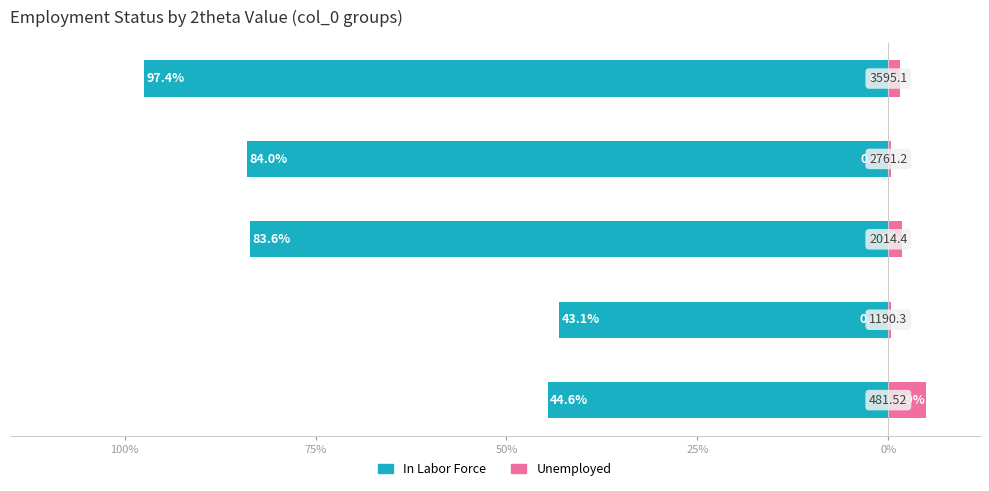

Rank the series at 75% from highest to lowest value.

Unemployed, In Labor Force